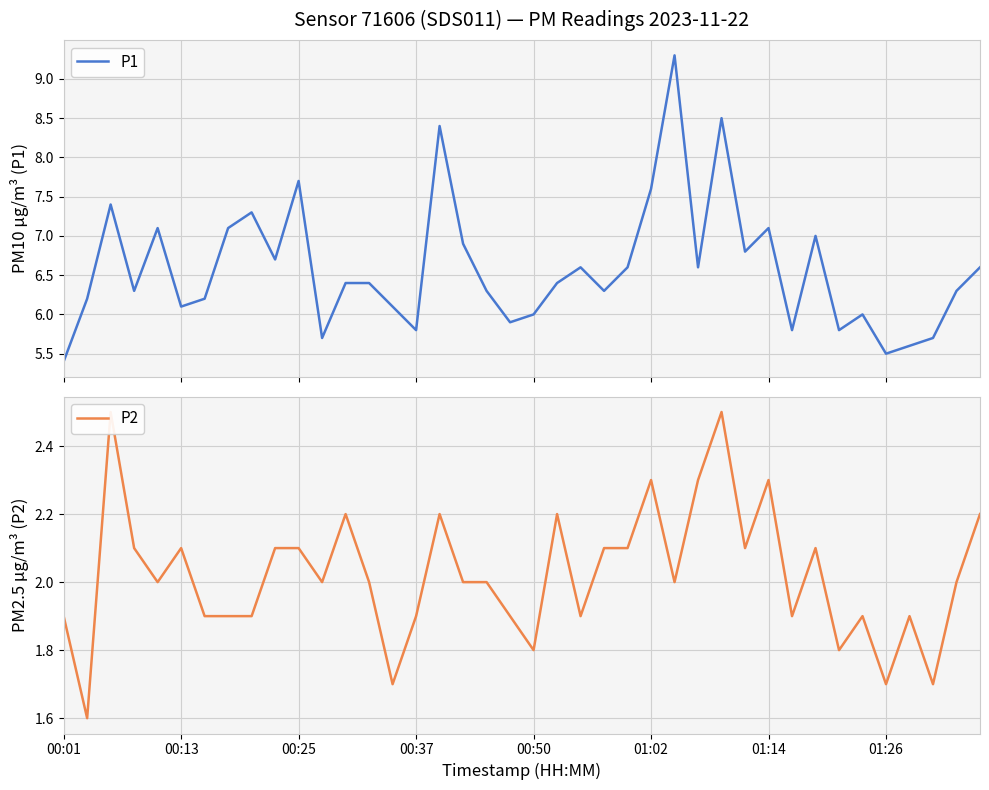

Which series changed the most between 12 and 18?

P2